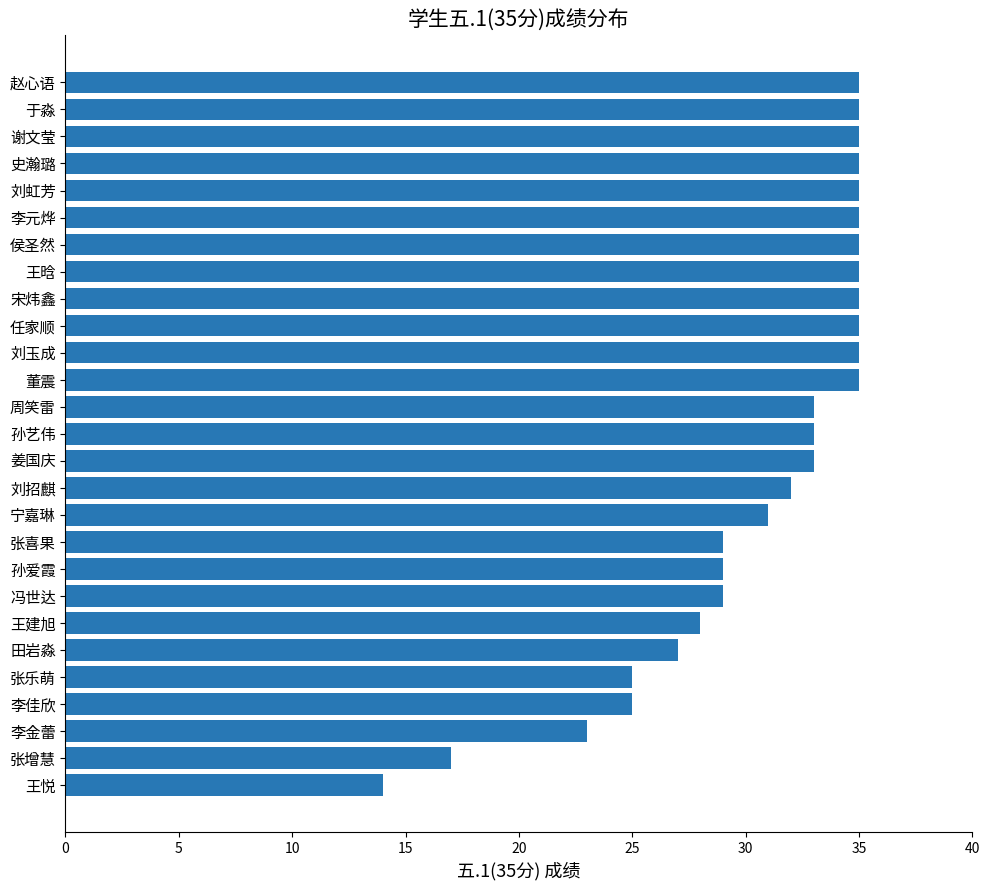

How many bars are there in total?

27